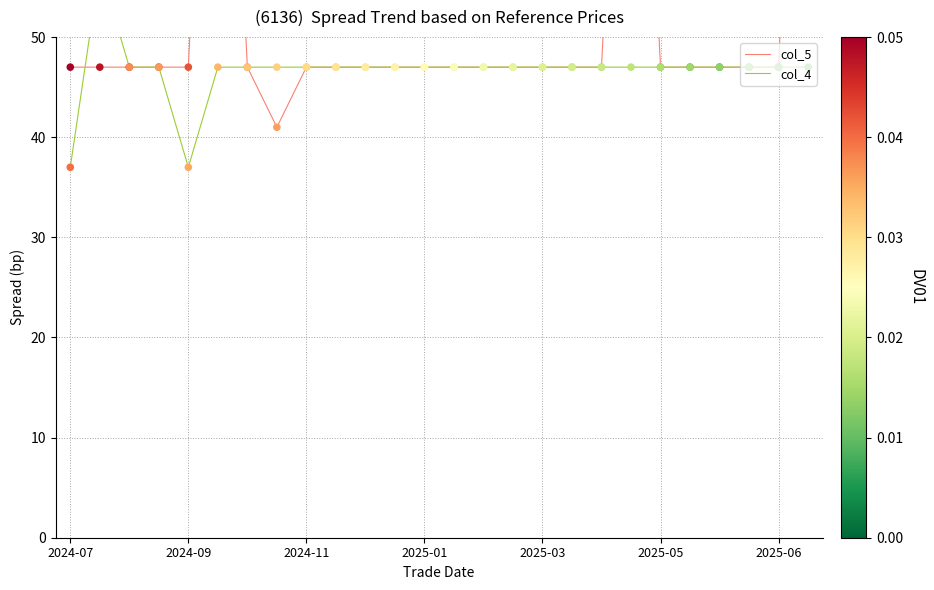

At how many categories does at least one series exceed 43?

26